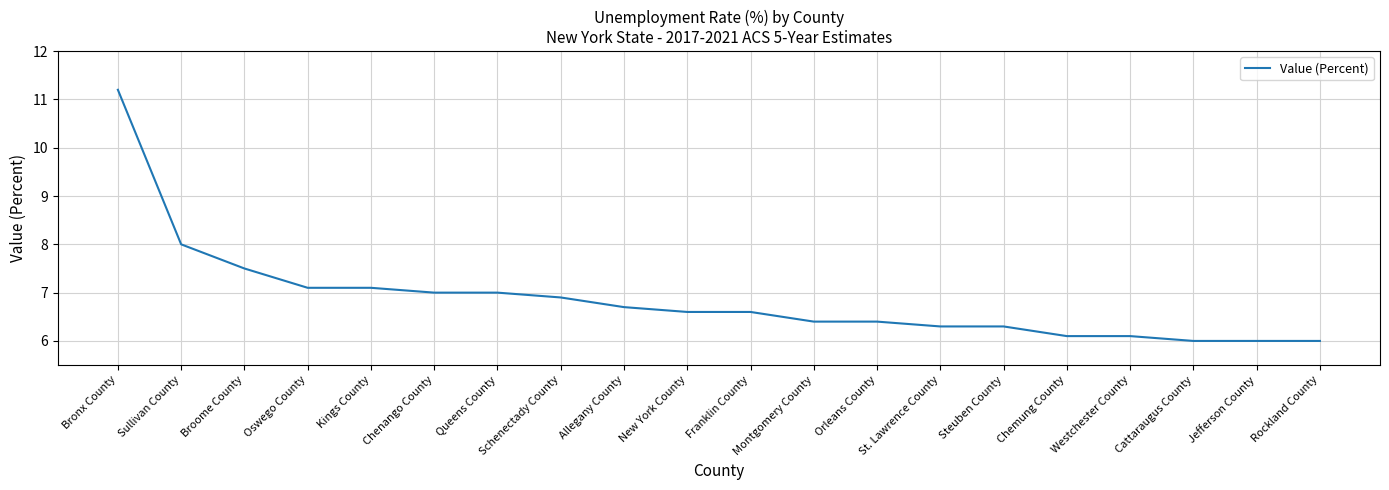

Which category has the highest value across all series?

Bronx County